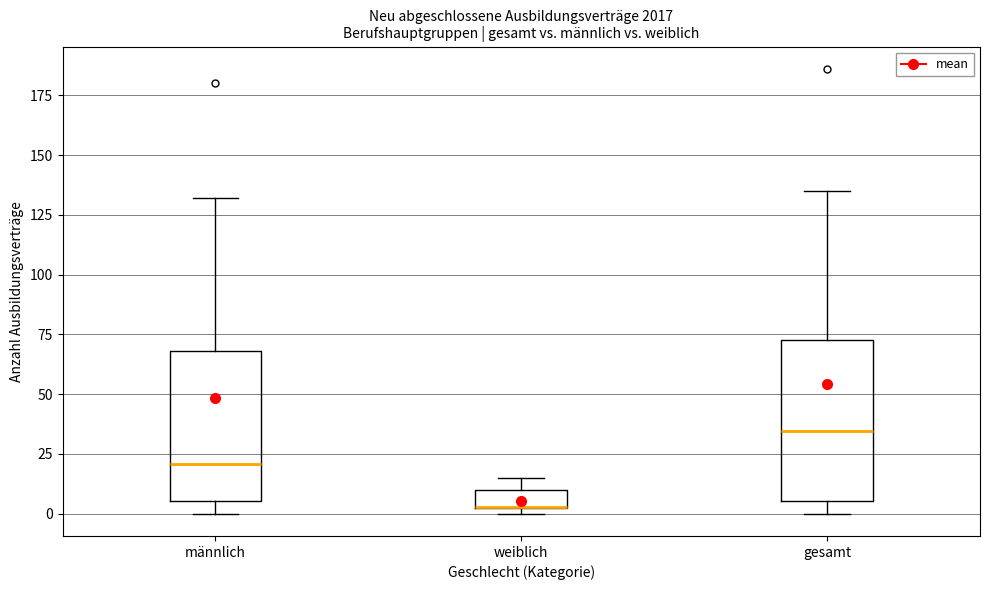

Where is the upper edge of the box for männlich on the y-axis? The values are not printed on the chart, so give them approximately, as read against the axis.

70